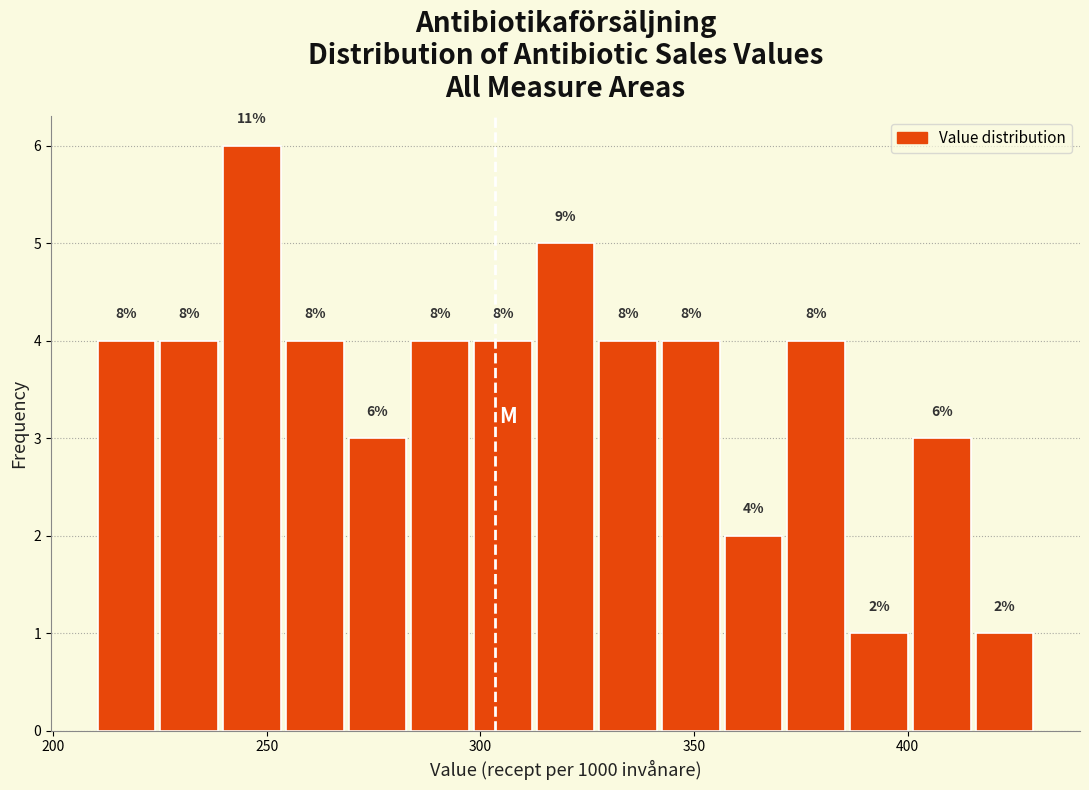

Read against the x-axis, roughly where is the centre of the tallest bar?

245